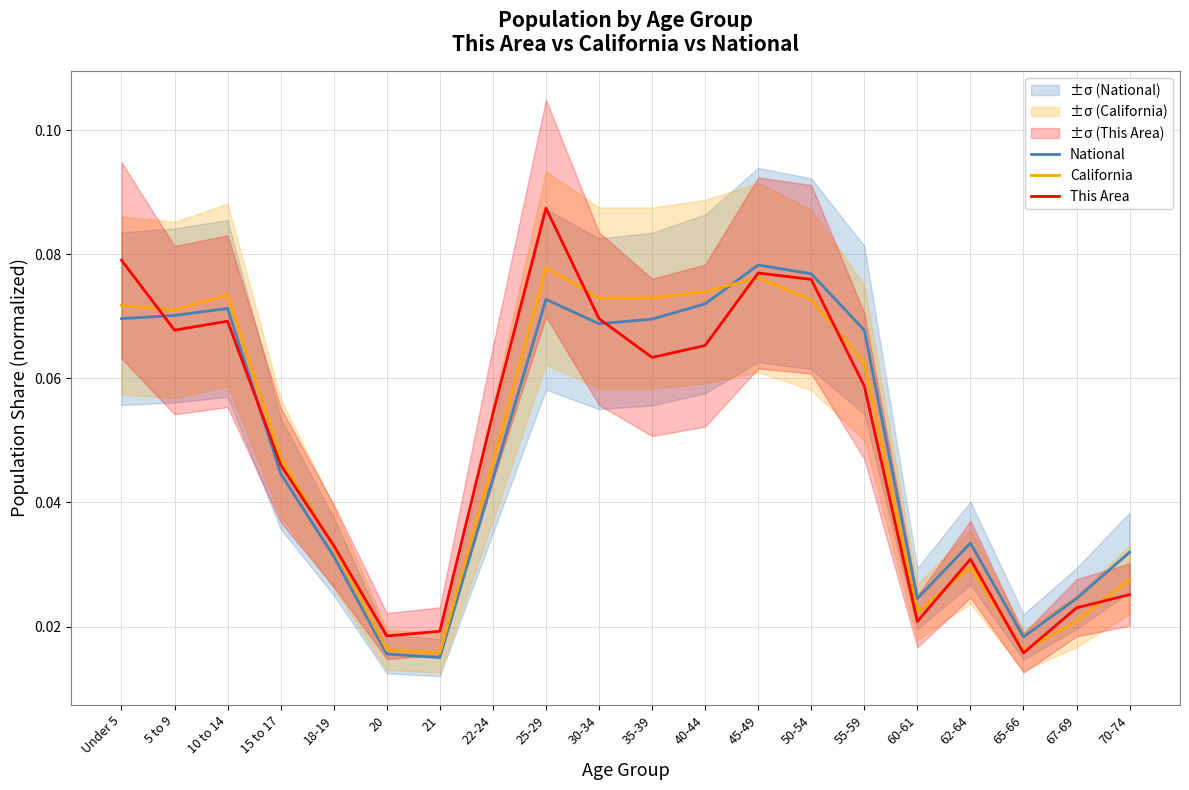

Which series changed the most between 25-29 and 50-54?

This Area